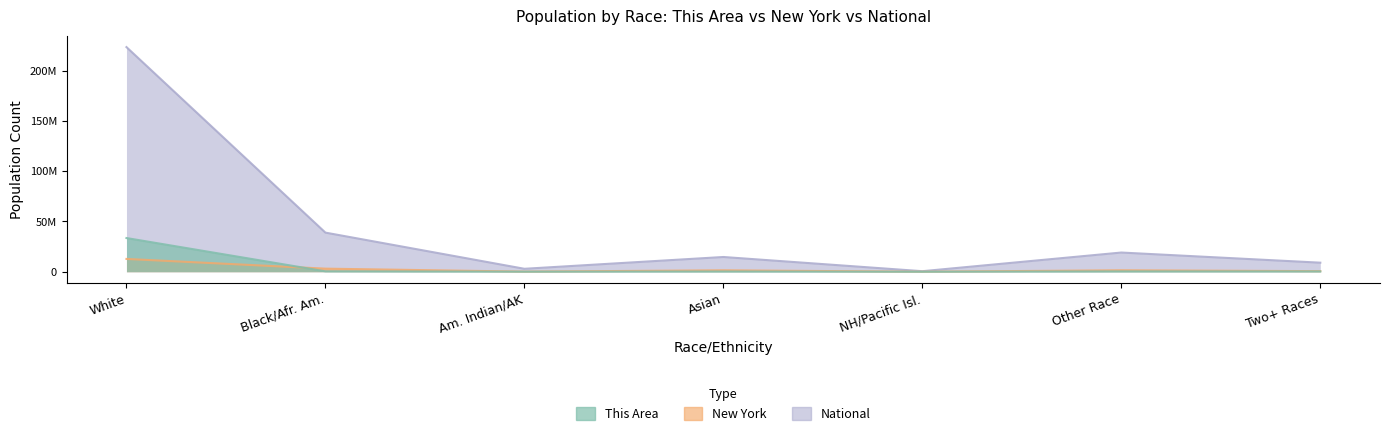

True or false: National and This Area cross at least once.

False